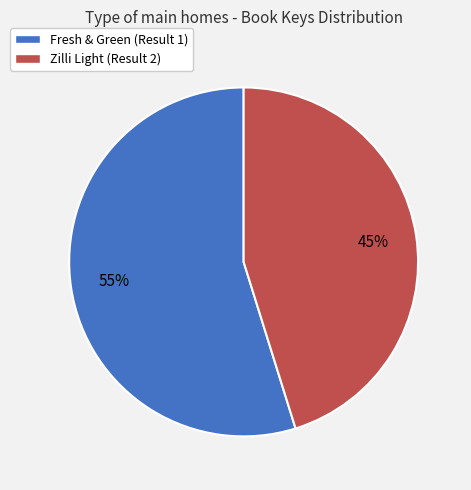

Is the sum of Zilli Light (Result 2) and Fresh & Green (Result 1) greater than half?

Yes